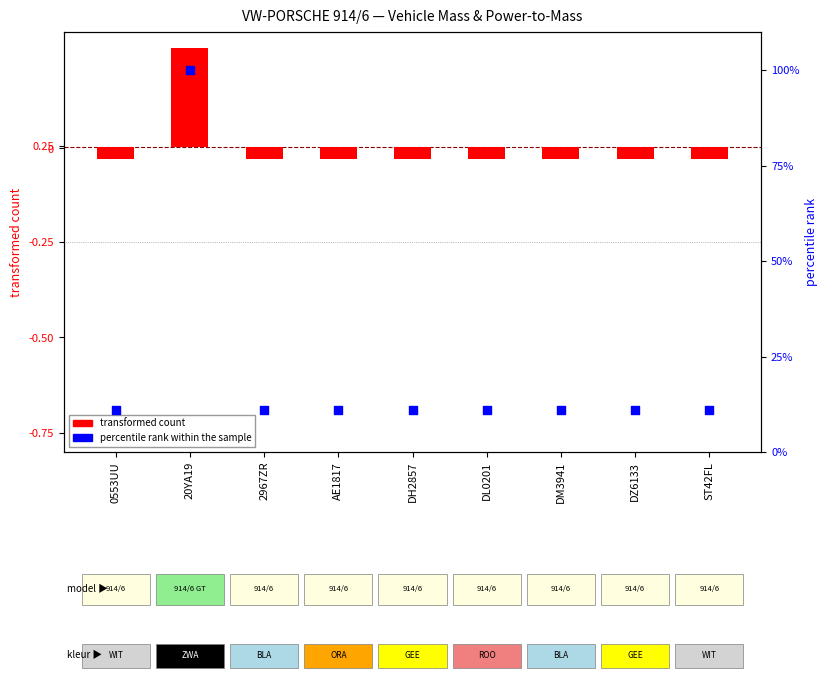

Is the value of transformed count at DM3941 greater than the value of percentile rank within the sample at 0553UU?

No